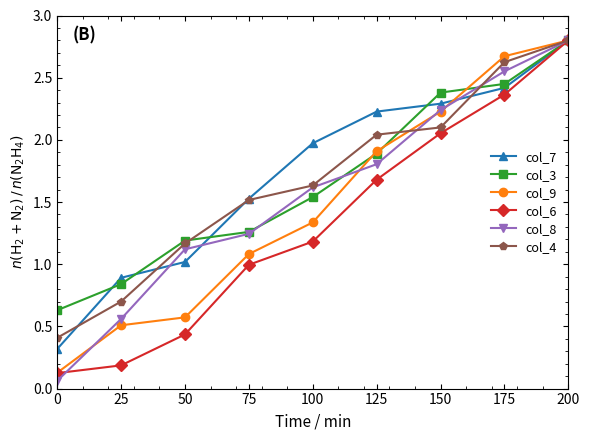

What is the value of the col_9 point at the 8th from the left?

2.7